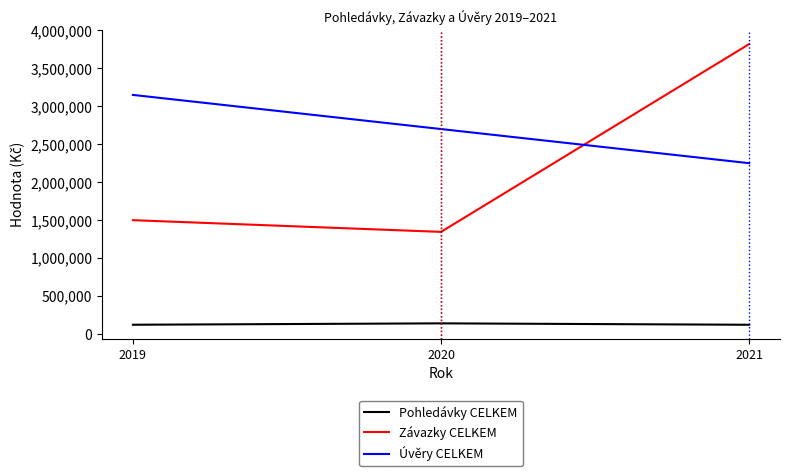

What is the total value across all series at 2021?

6190315.7